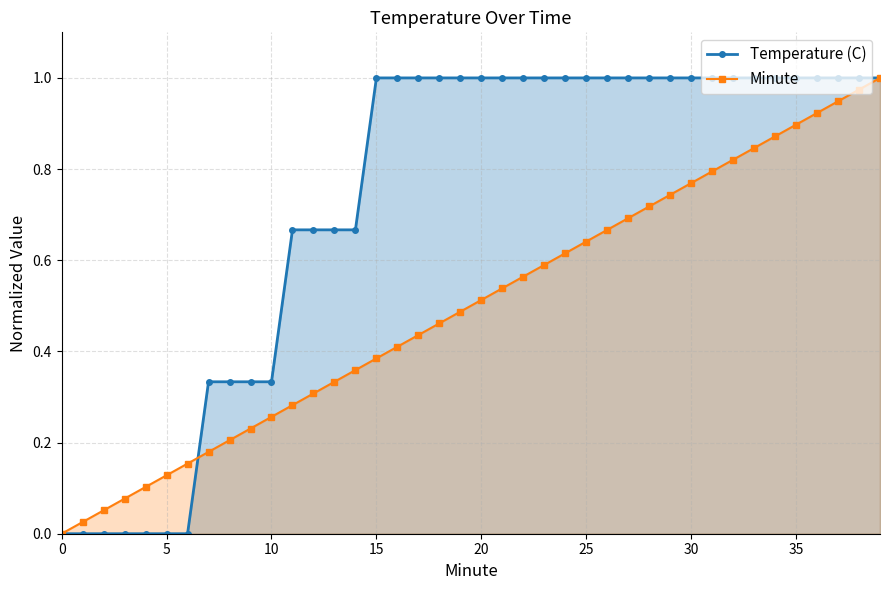

At which label does Temperature (C) reach its peak?

15